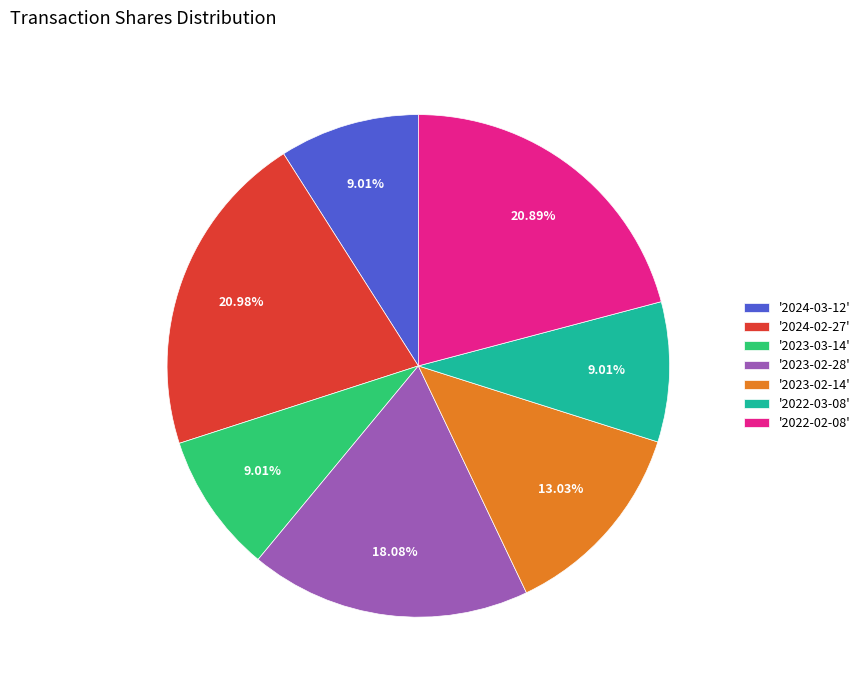

Do '2024-02-27' and '2023-02-28' together represent more than half of the pie?

No